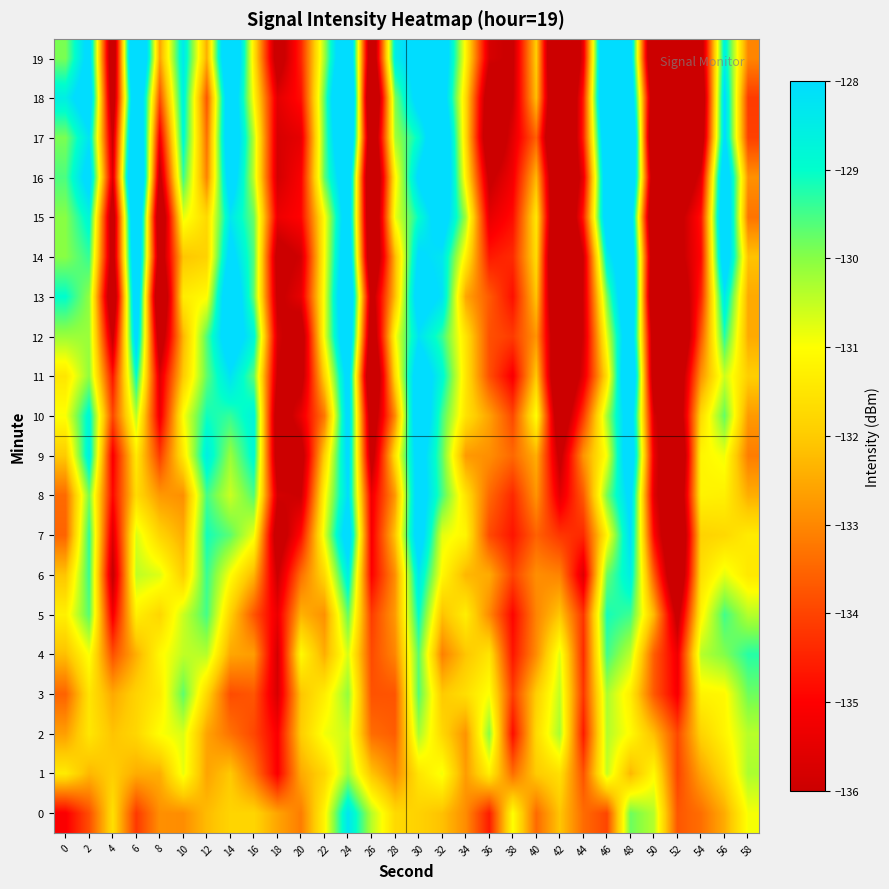

Between 20 and 48, which is larger?

48